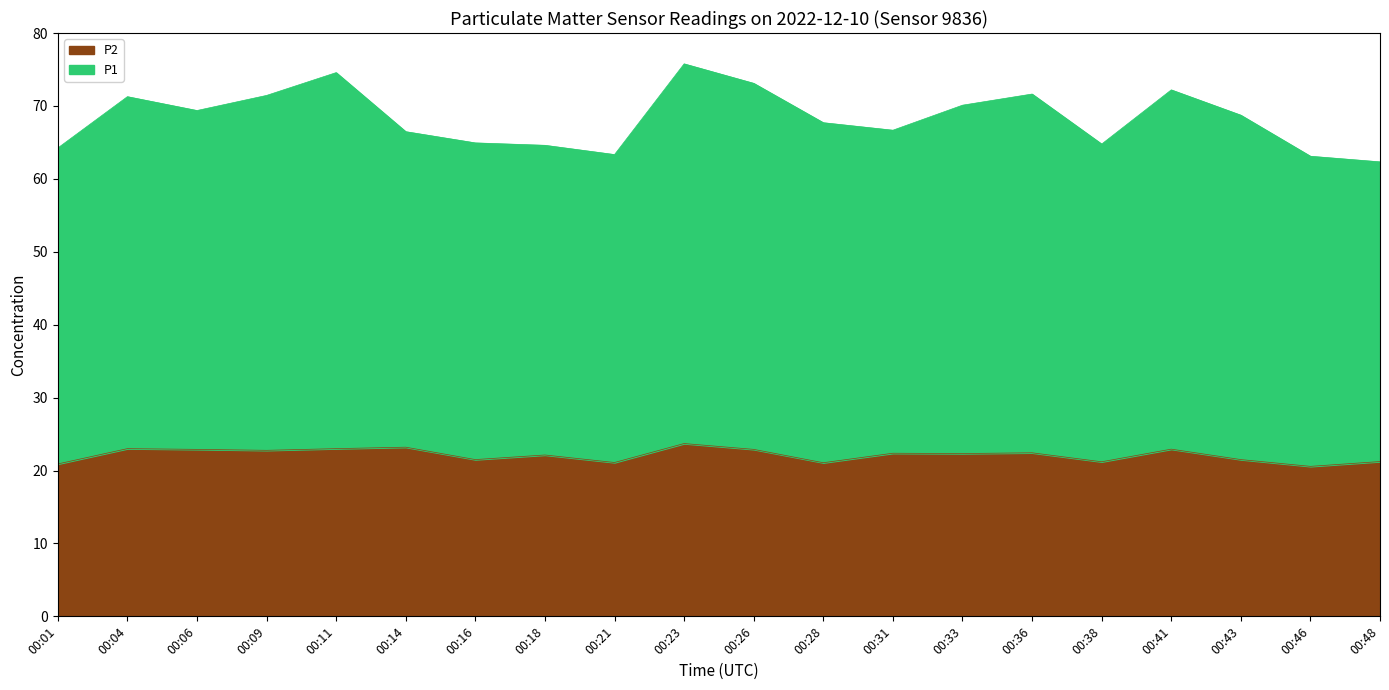

At how many categories does at least one series exceed 57?

20